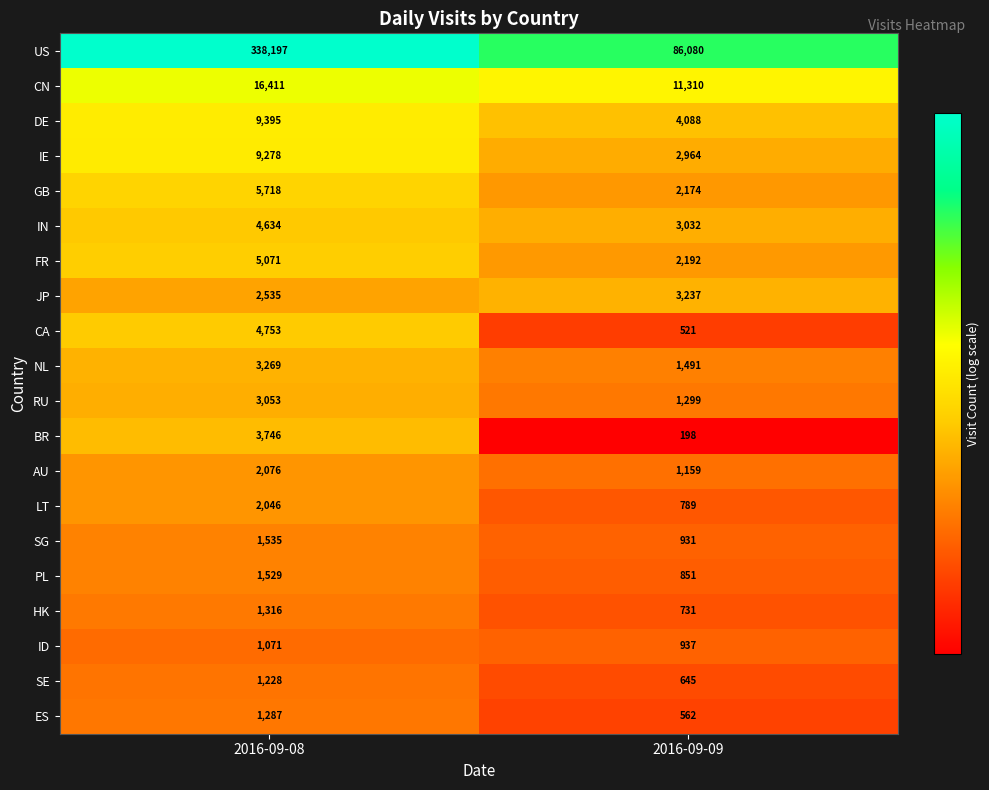

The ID series shows 937 at 2016-09-09. True or false?

True